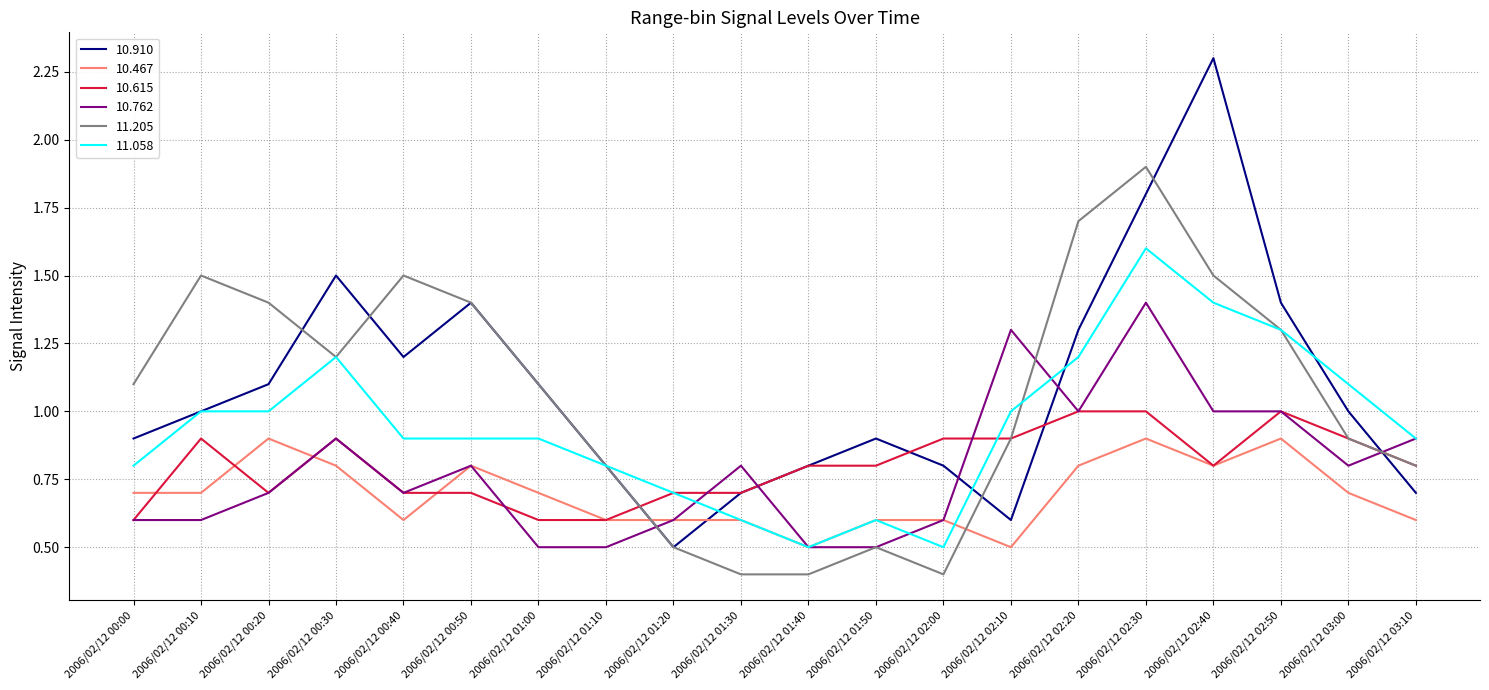

Reading left to right, what are all the values shown in this chart?

10.910: 0.9	1.0	1.1	1.5	1.2	1.4	1.1	0.8	0.5	0.7	0.8	0.9	0.8	0.6	1.3	1.8	2.3	1.4	1.0	0.7
10.467: 0.7	0.7	0.9	0.8	0.6	0.8	0.7	0.6	0.6	0.6	0.5	0.6	0.6	0.5	0.8	0.9	0.8	0.9	0.7	0.6
10.615: 0.6	0.9	0.7	0.9	0.7	0.7	0.6	0.6	0.7	0.7	0.8	0.8	0.9	0.9	1.0	1.0	0.8	1.0	0.9	0.8
10.762: 0.6	0.6	0.7	0.9	0.7	0.8	0.5	0.5	0.6	0.8	0.5	0.5	0.6	1.3	1.0	1.4	1.0	1.0	0.8	0.9
11.205: 1.1	1.5	1.4	1.2	1.5	1.4	1.1	0.8	0.5	0.4	0.4	0.5	0.4	0.9	1.7	1.9	1.5	1.3	0.9	0.8
11.058: 0.8	1.0	1.0	1.2	0.9	0.9	0.9	0.8	0.7	0.6	0.5	0.6	0.5	1.0	1.2	1.6	1.4	1.3	1.1	0.9